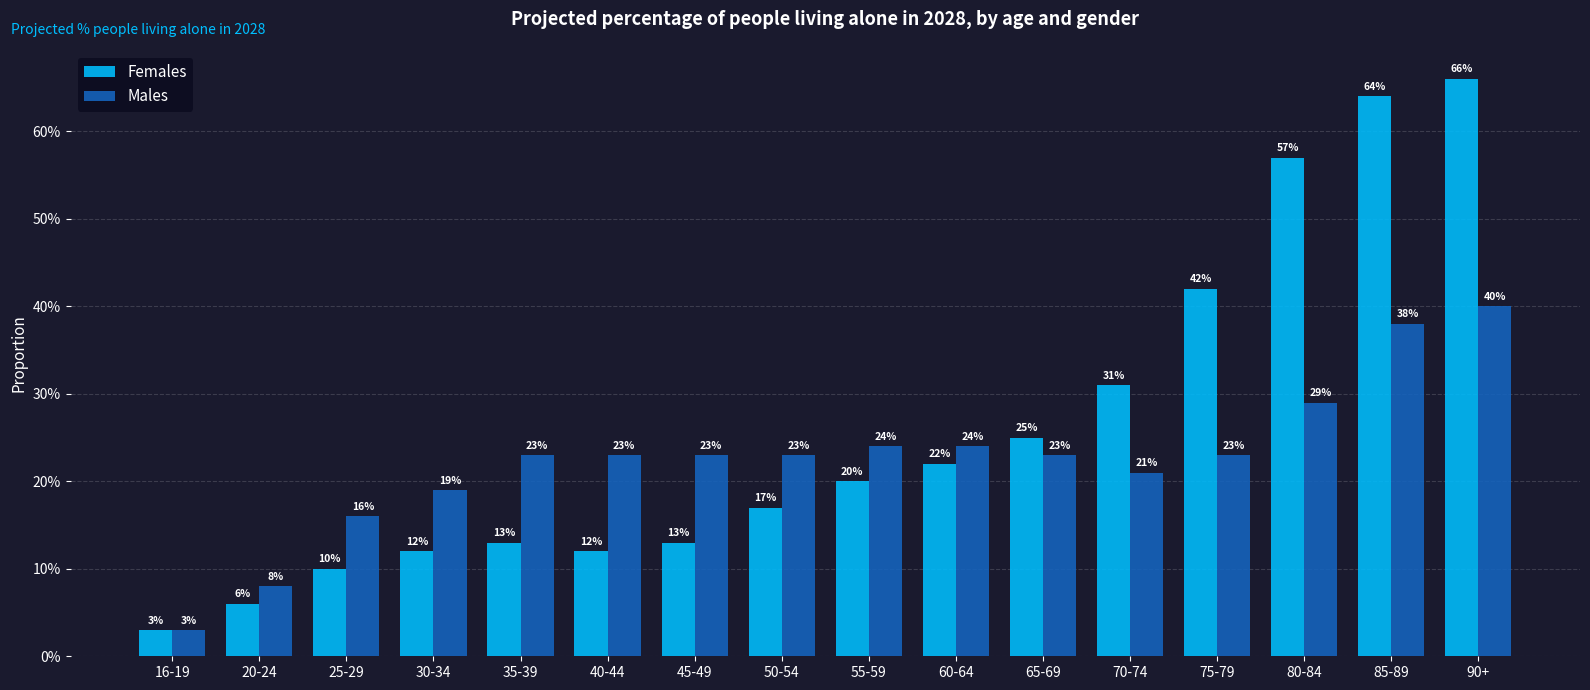

Are the bars horizontal?

No